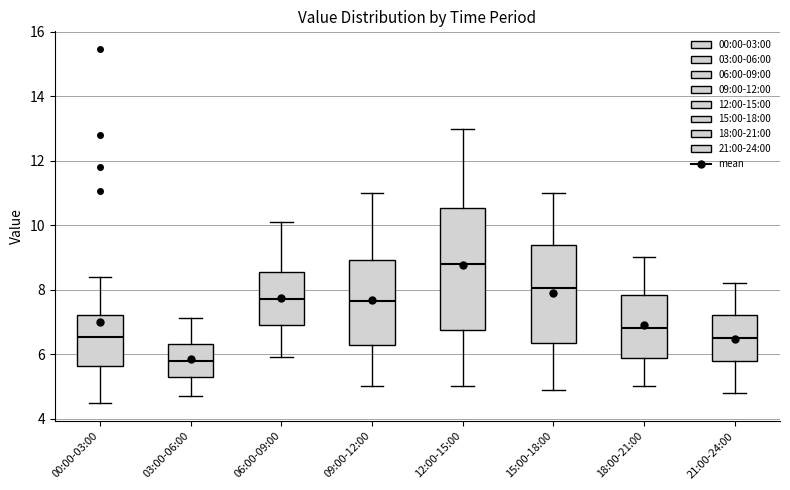

Reading left to right, read every box against the y-axis: the position of its median line, the range the box covers, and the ends of its whiskers. The values are not printed on the chart, so give them approximately, as read against the axis.

00:00-03:00: median 6.6, box 5.6 to 7.2, whiskers 4.4 to 8.4
03:00-06:00: median 5.8, box 5.4 to 6.4, whiskers 4.8 to 7.2
06:00-09:00: median 7.8, box 7.0 to 8.6, whiskers 6.0 to 10.2
09:00-12:00: median 7.6, box 6.2 to 9.0, whiskers 5.0 to 11.0
12:00-15:00: median 8.8, box 6.8 to 10.6, whiskers 5.0 to 13.0
15:00-18:00: median 8.0, box 6.4 to 9.4, whiskers 5.0 to 11.0
18:00-21:00: median 6.8, box 5.8 to 7.8, whiskers 5.0 to 9.0
21:00-24:00: median 6.6, box 5.8 to 7.2, whiskers 4.8 to 8.2